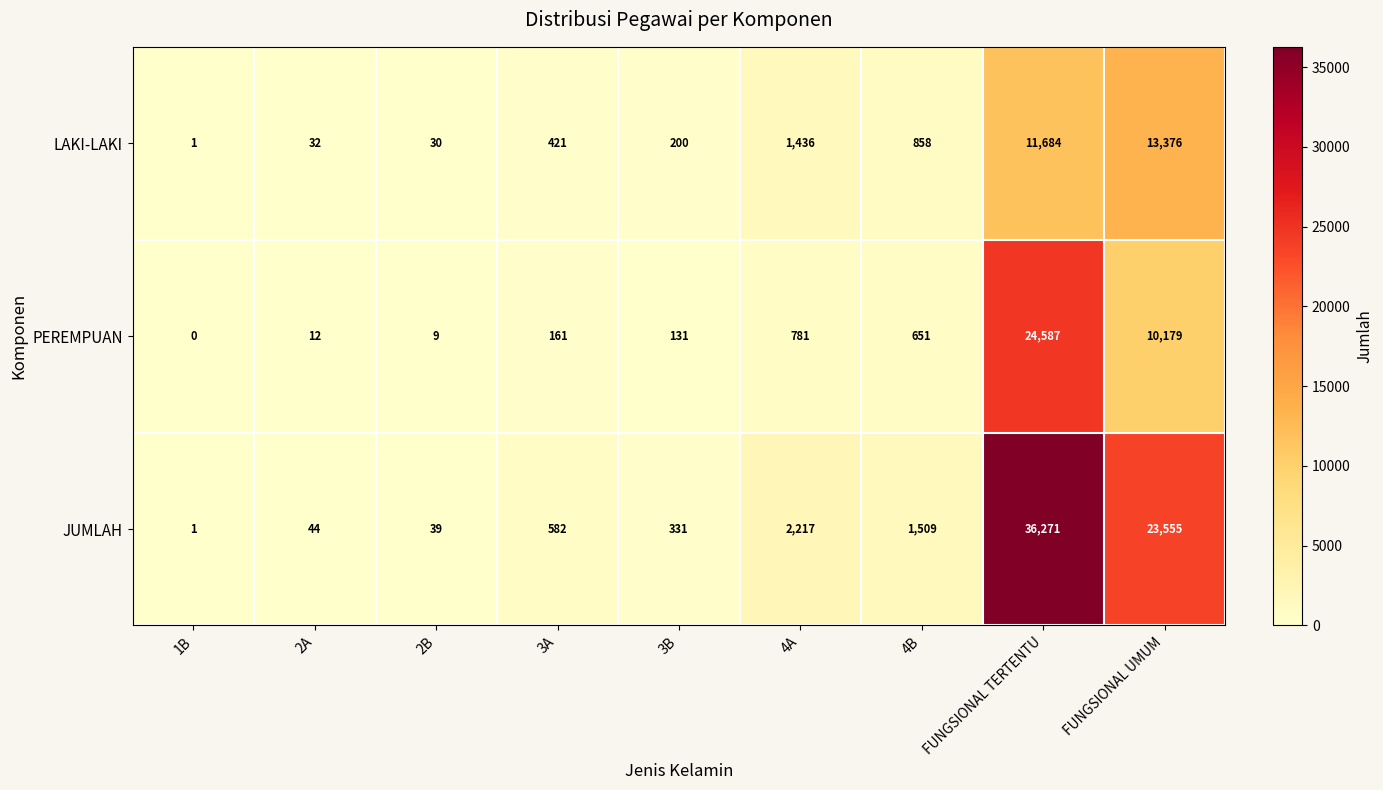

What is the difference between the highest and lowest values at 3B?

200